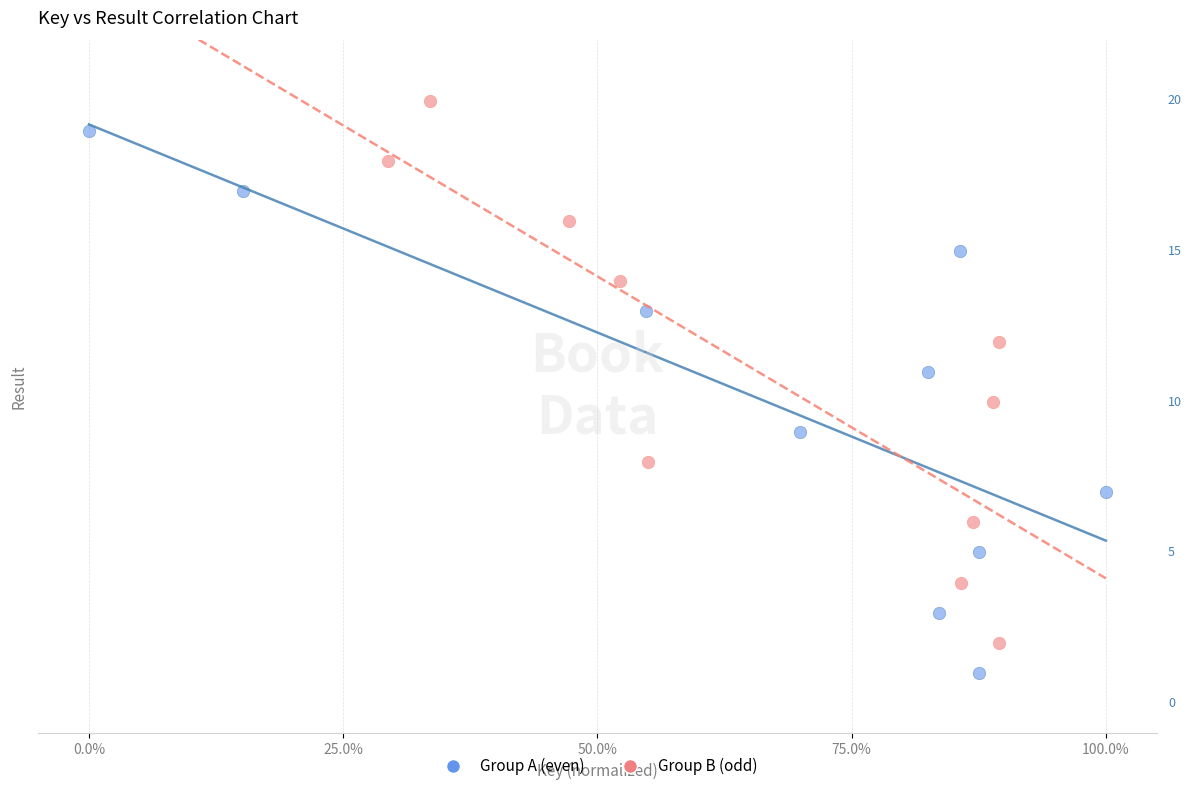

Which series reaches the minimum Y coordinate?

Group A (even)